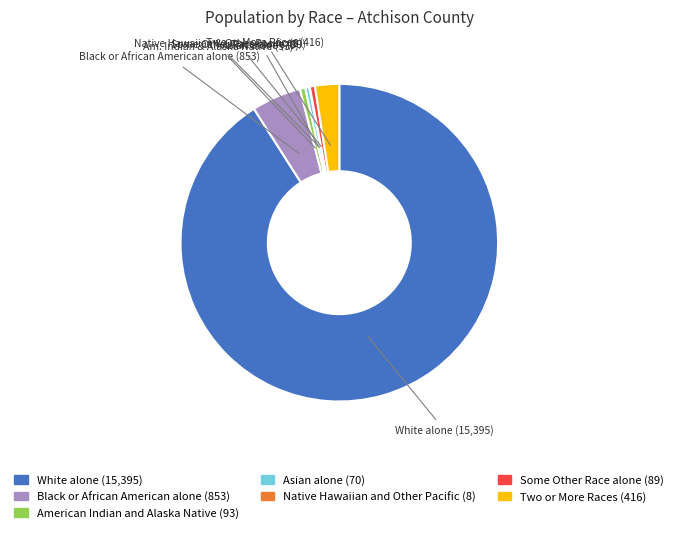

Which category has the biggest portion of the pie?

White alone